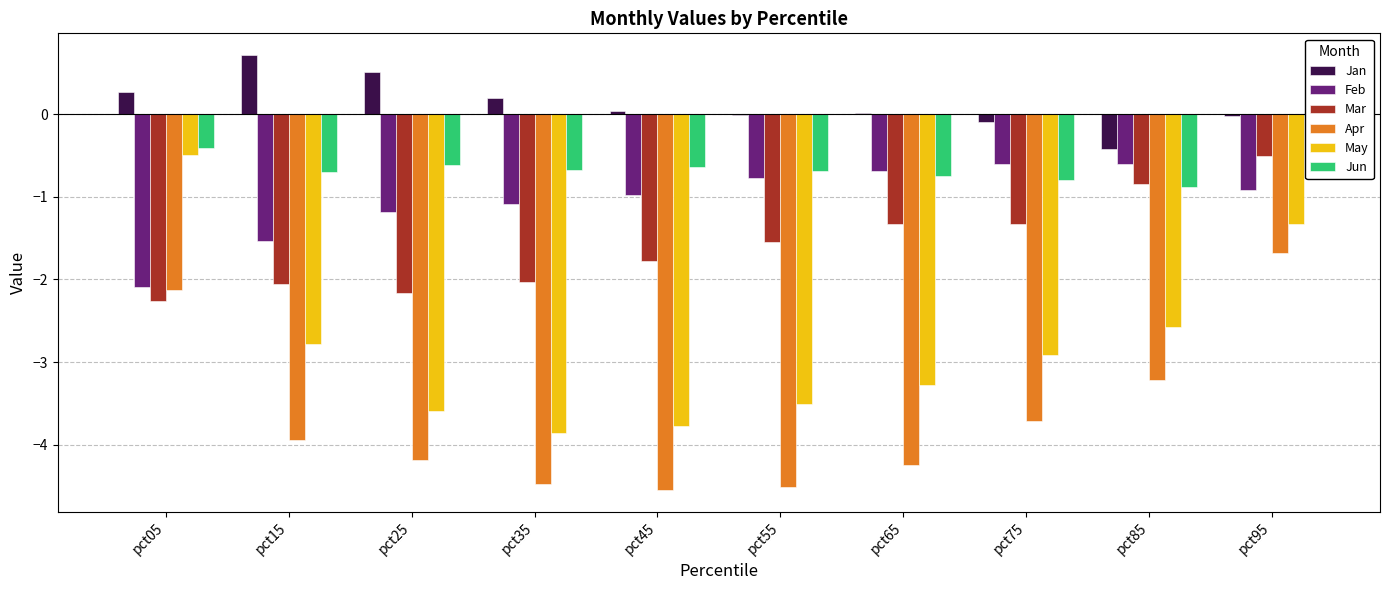

What is the value of the Feb bar at the 6th from the left?

-0.8